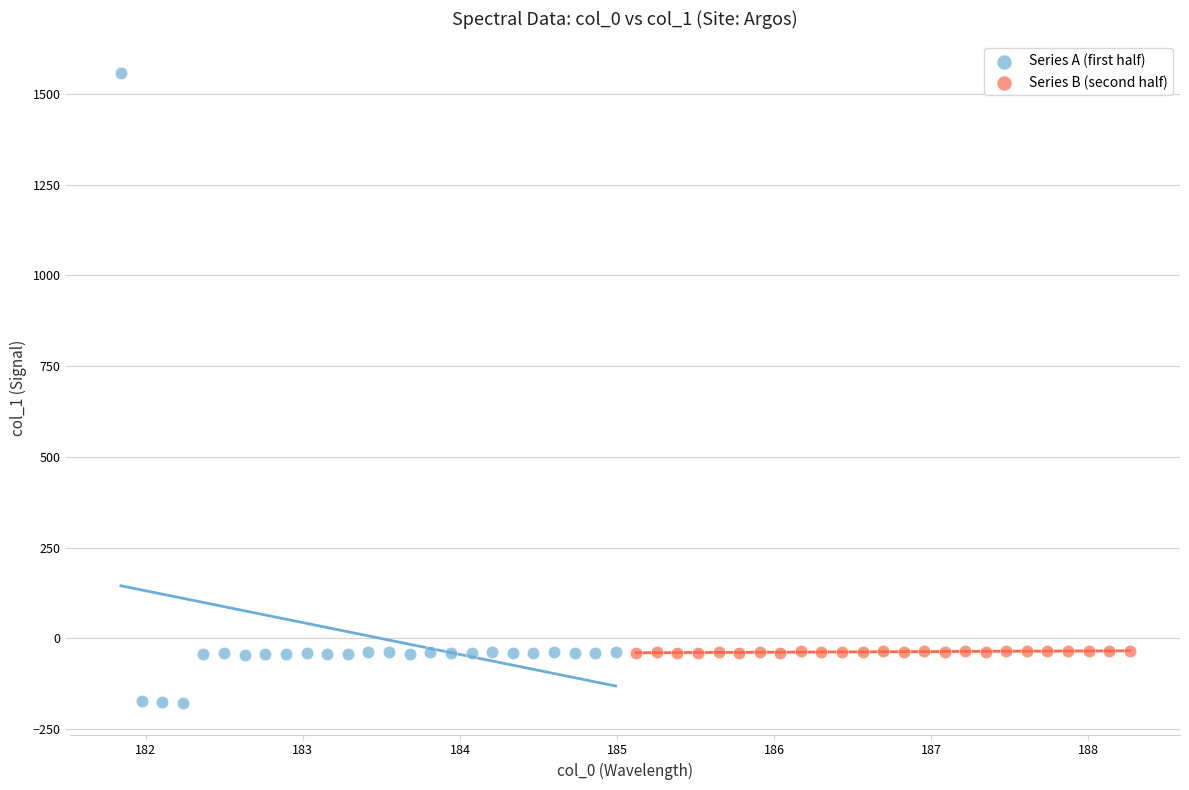

Which series has the largest Y range (max minus min)?

Series A (first half)